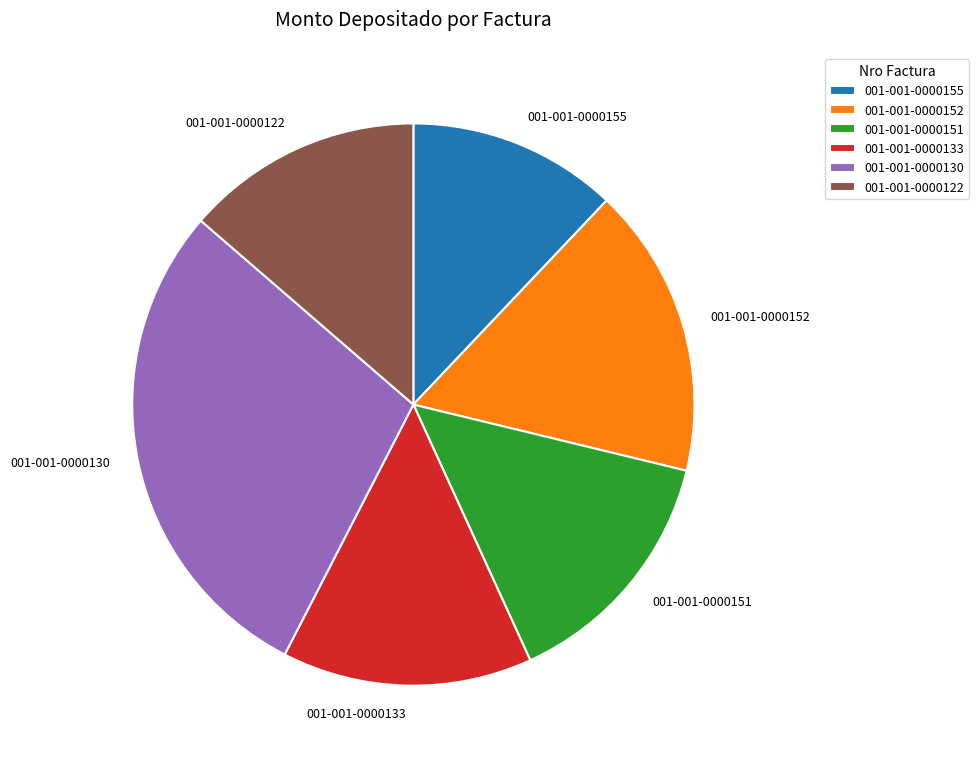

Which category has the smallest portion of the pie?

001-001-0000155